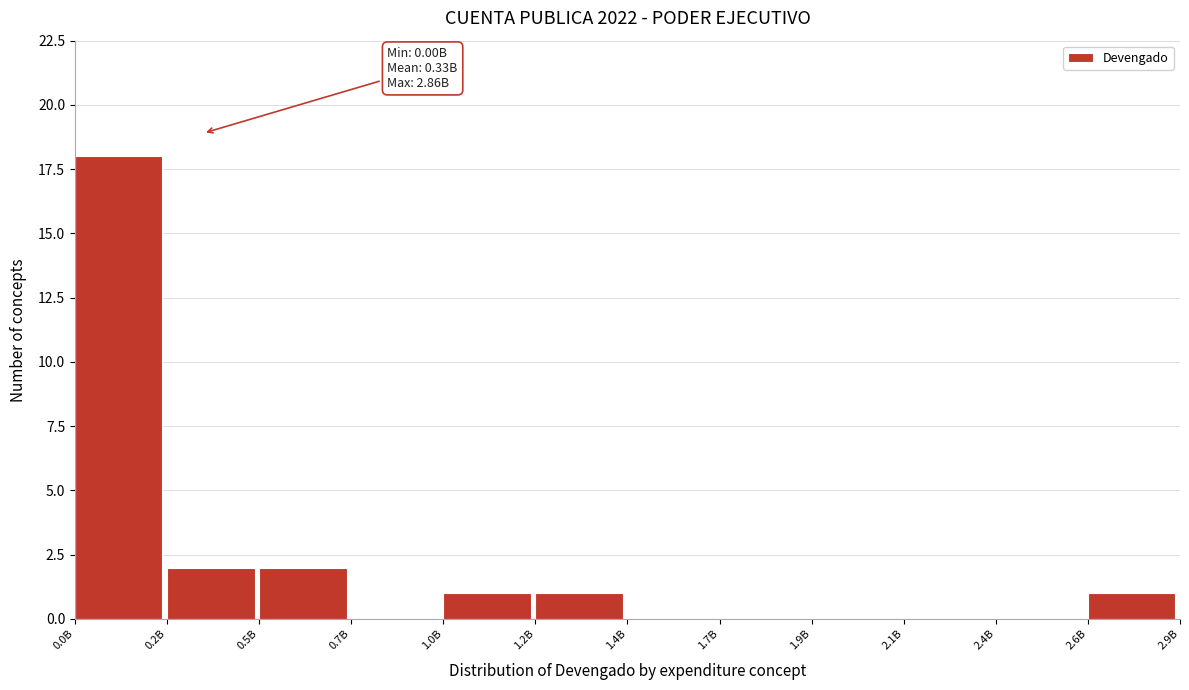

Reading right to left, what are all the values shown in this chart?

2.6B=1	2.4B=0	2.1B=0	1.9B=0	1.7B=0	1.4B=0	1.2B=1	1.0B=1	0.7B=0	0.5B=2	0.2B=2	0.0B=18